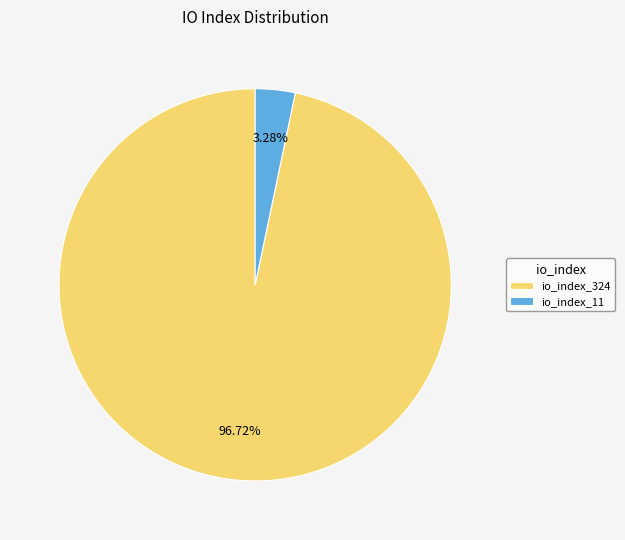

Rank the categories by value from lowest to highest.

io_index_11, io_index_324